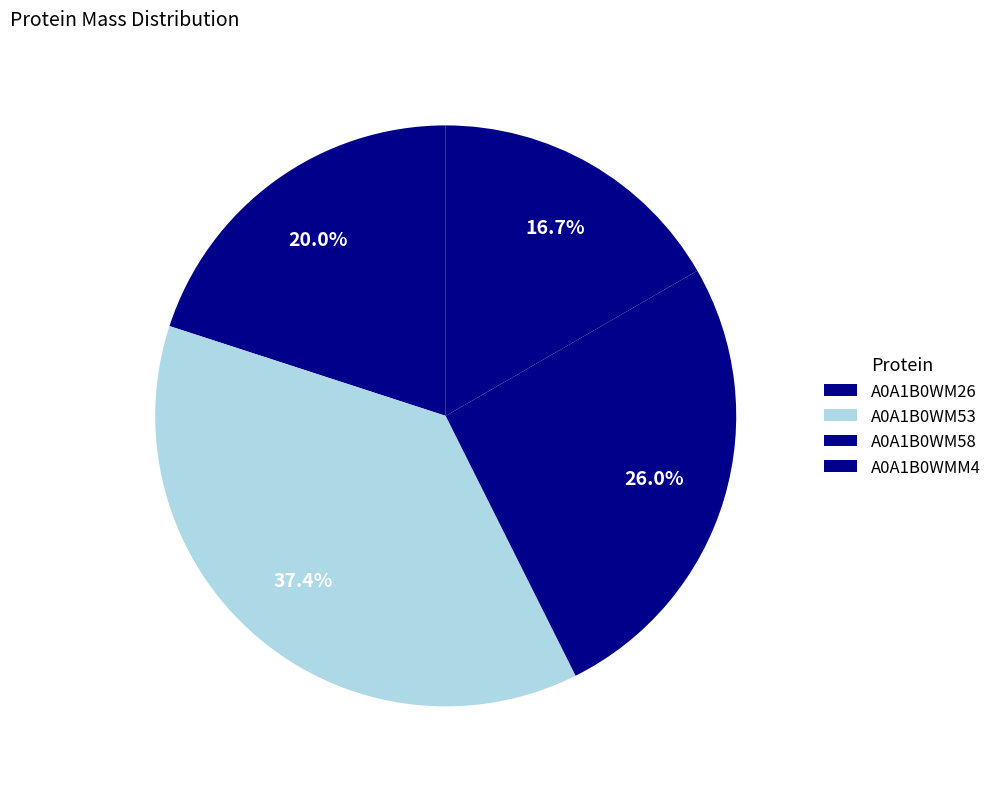

How many segments does this pie chart have?

4